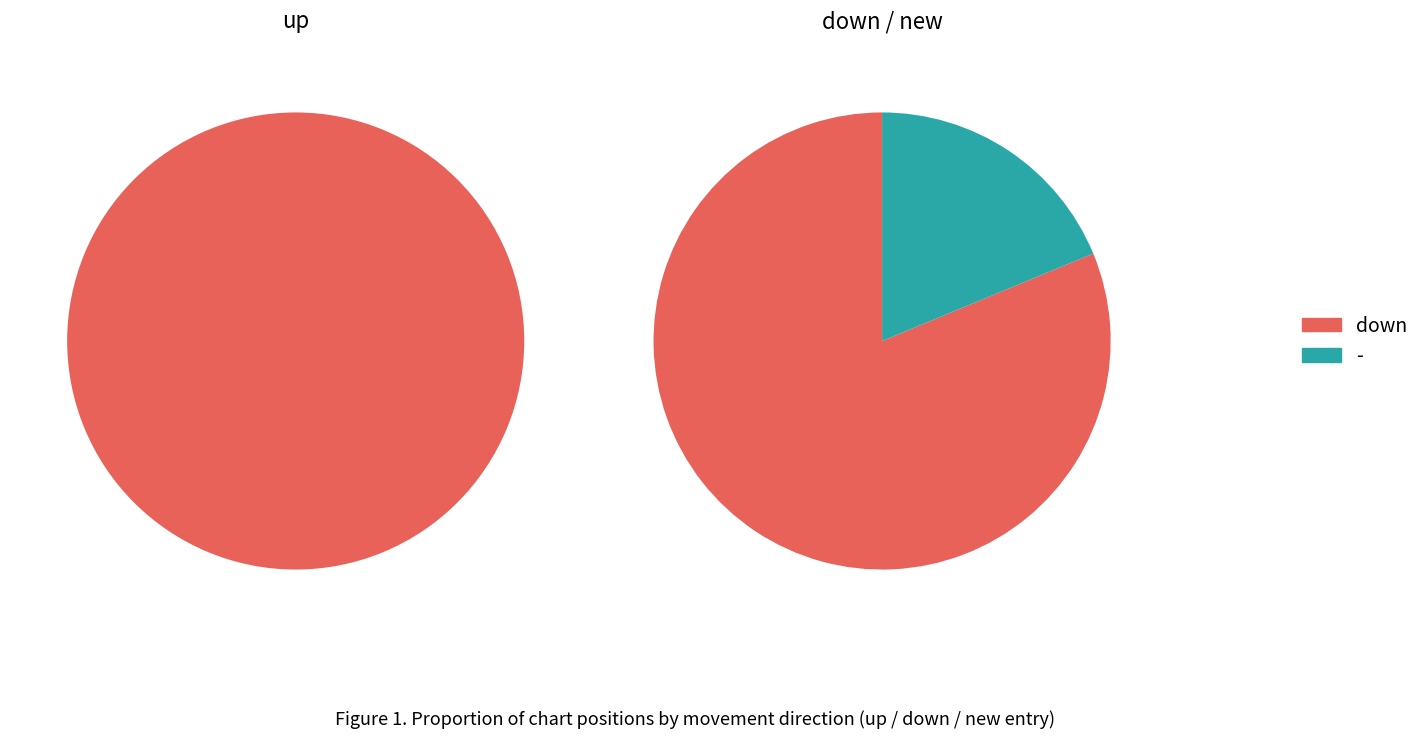

To the nearest percent, what is the difference between the largest and smallest slice percentages?

53%